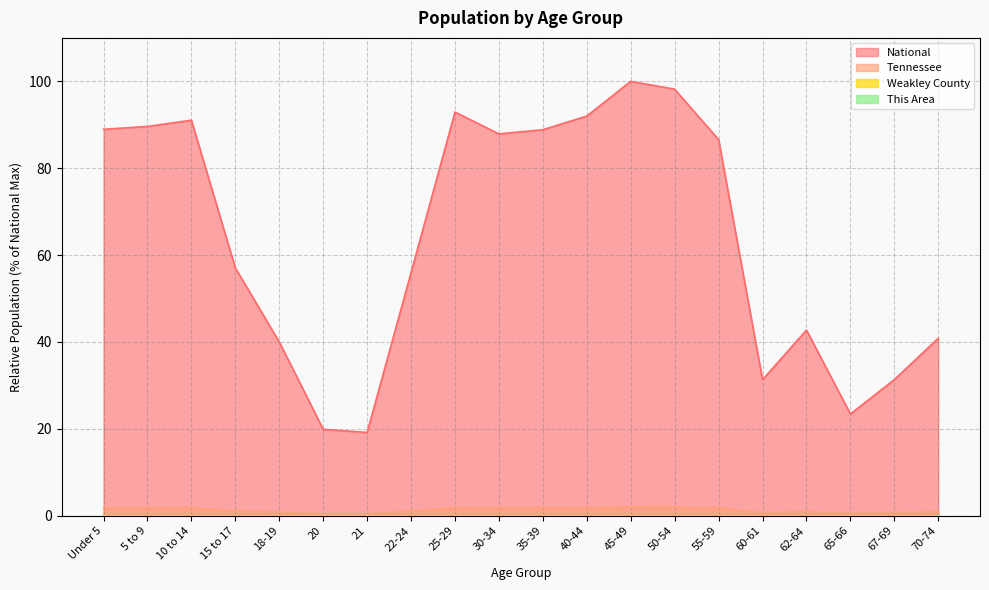

What is the total value across all series at 62-64?

43.7